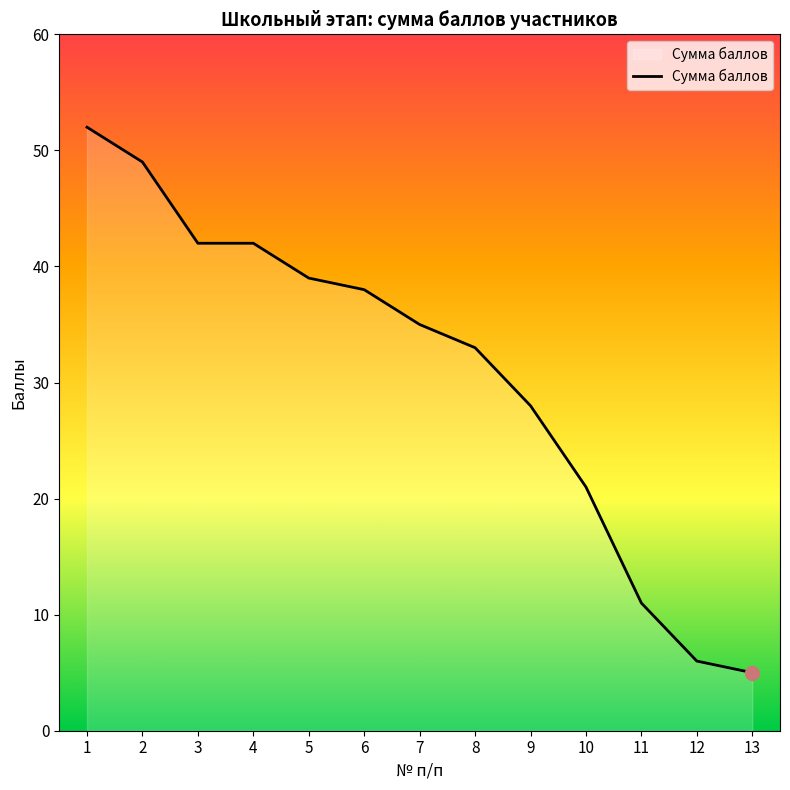

What is the minimum value shown in the chart?

5